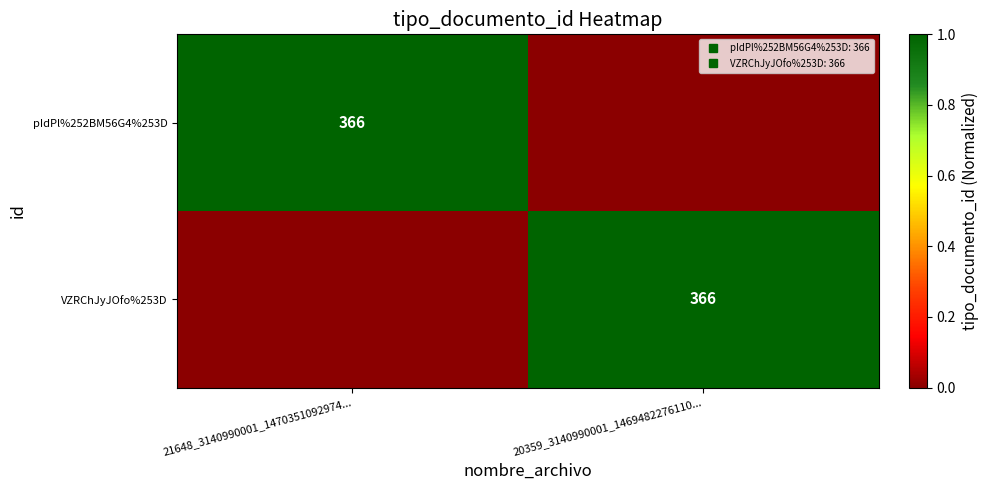

What is the total value across all series at 21648_3140990001_1470351092974...?

1